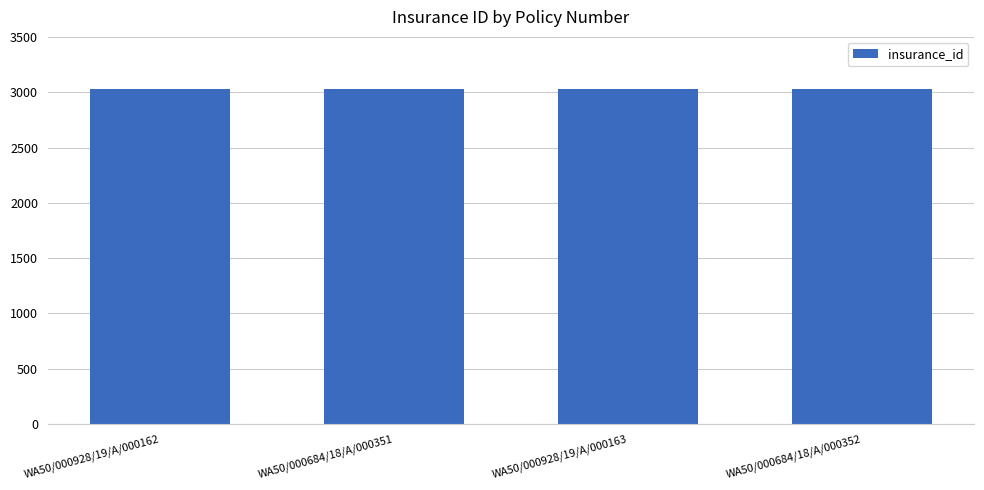

What is the greatest value displayed?

3030